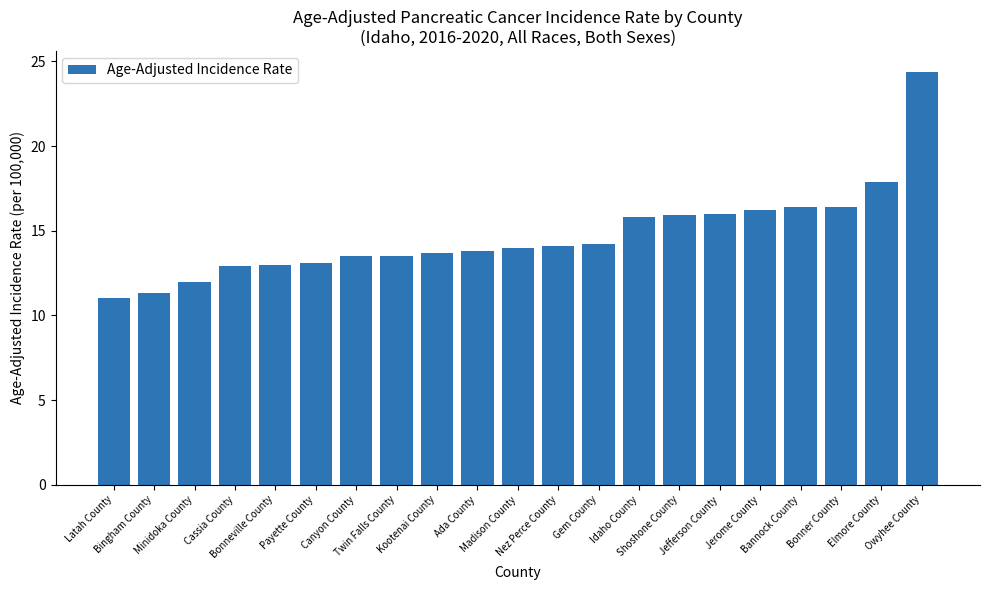

What is the value of the 9th bar from the left?

13.7